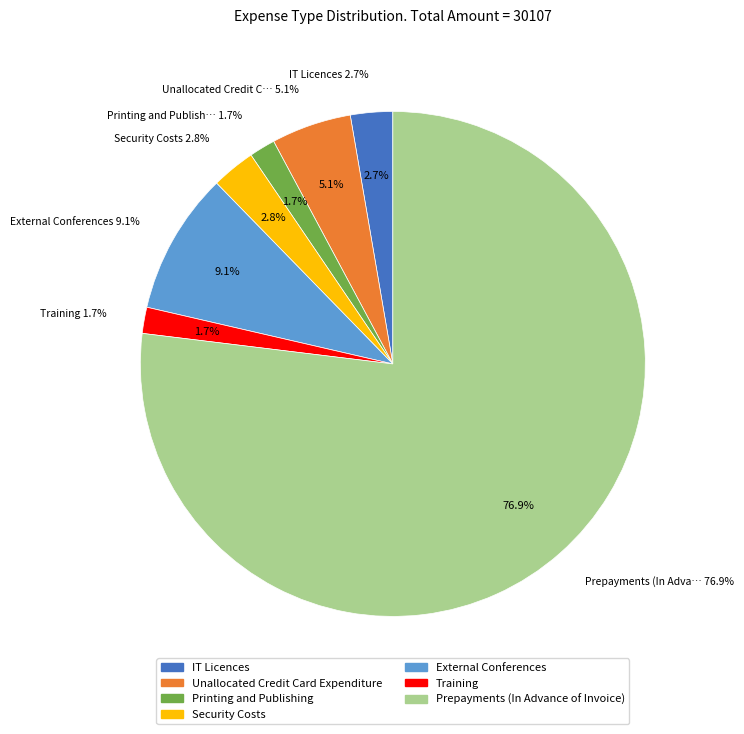

The Training slice represents 2% of the pie. True or false?

True